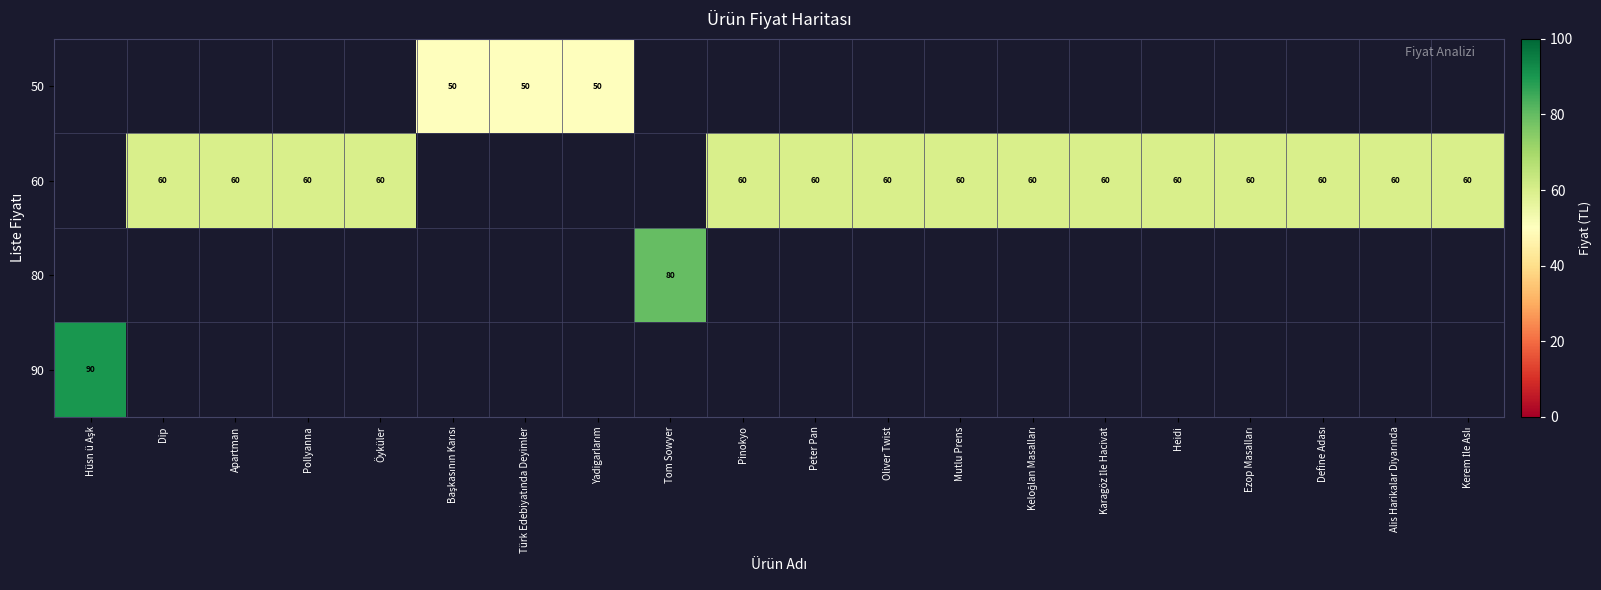

What is the smallest value displayed?

50.0